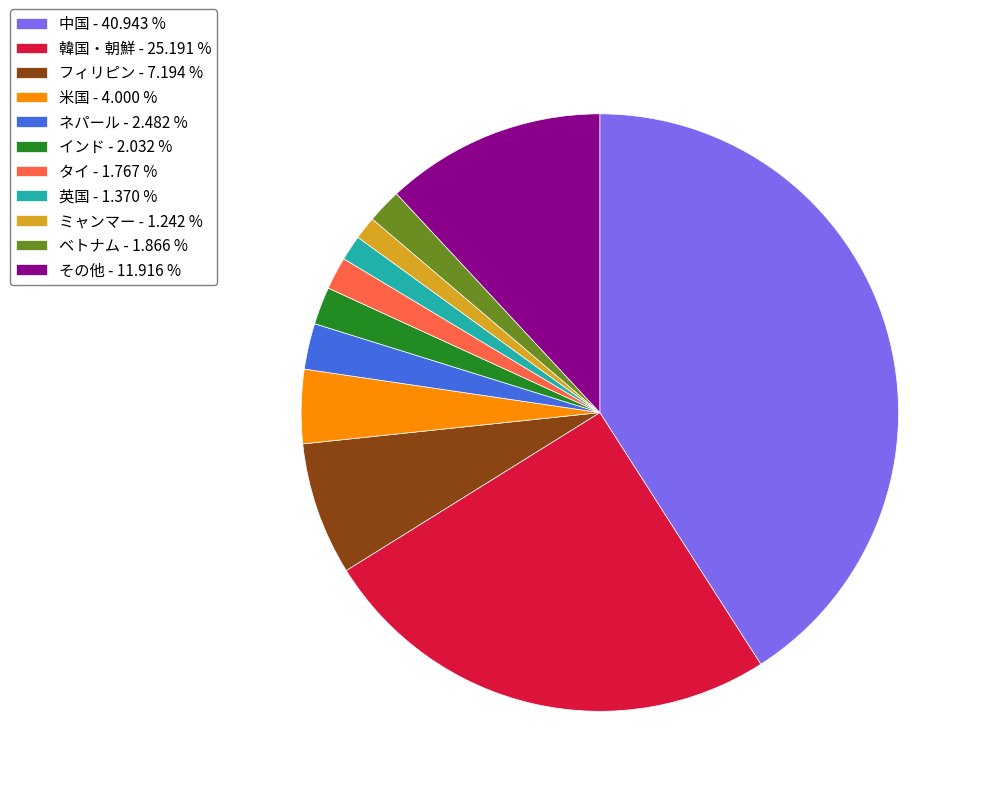

Approximately how many times larger is the value at ネパール compared to ミャンマー?

2.0